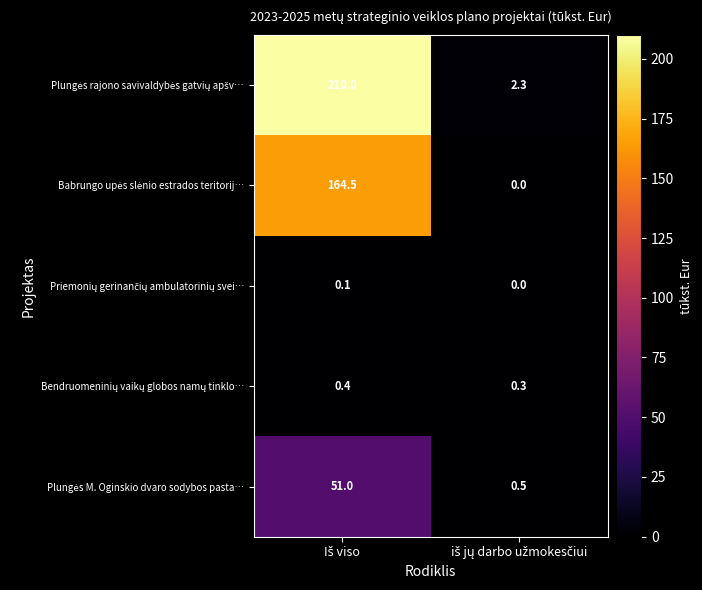

What is the greatest value displayed?

210.0